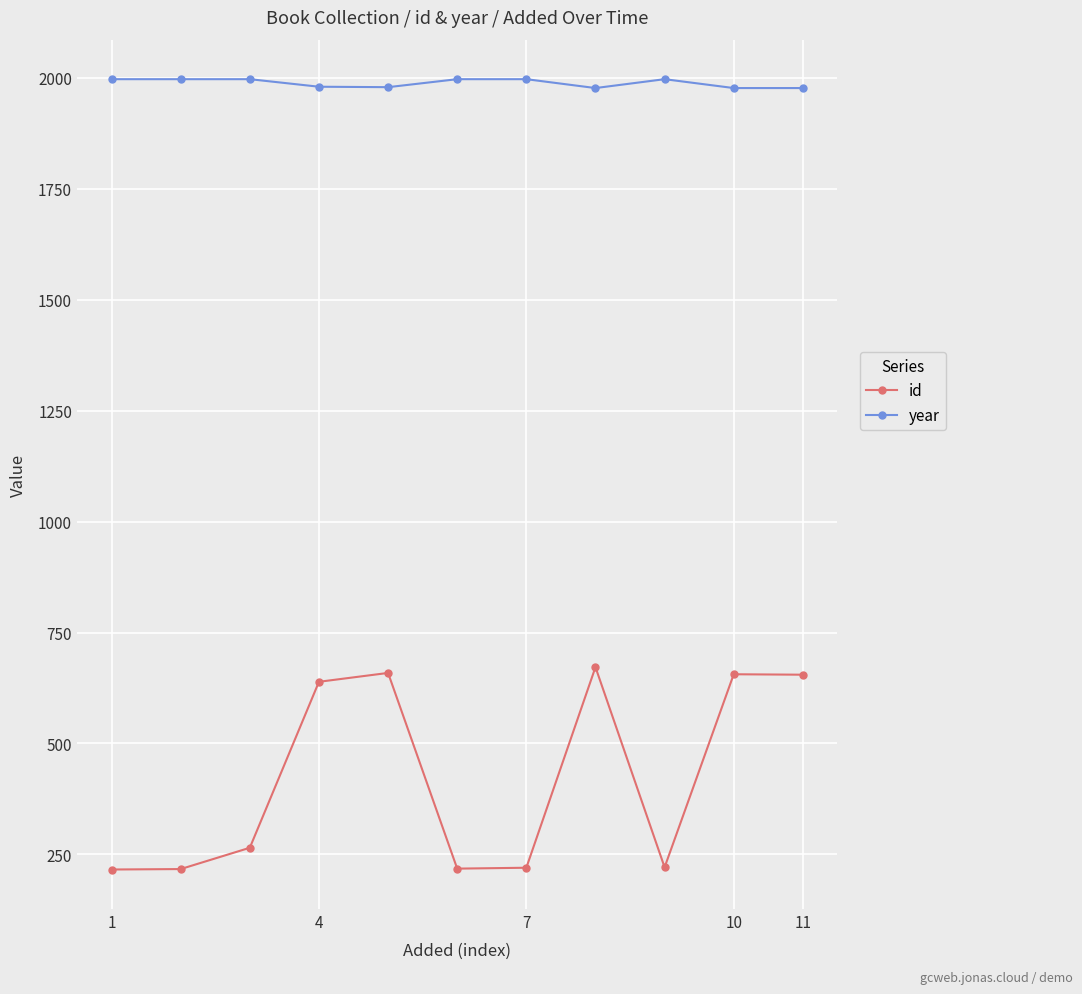

What is the difference between the second highest and minimum values in the id series?

443